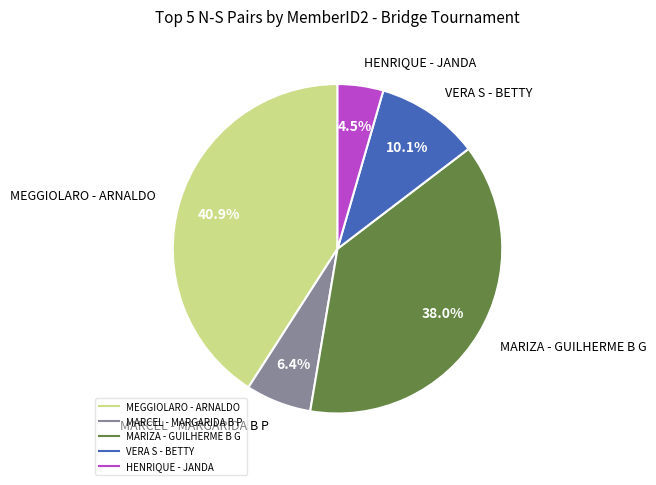

Rank the categories by value from highest to lowest.

MEGGIOLARO - ARNALDO, MARIZA - GUILHERME B G, VERA S - BETTY, MARCEL - MARGARIDA B P, HENRIQUE - JANDA